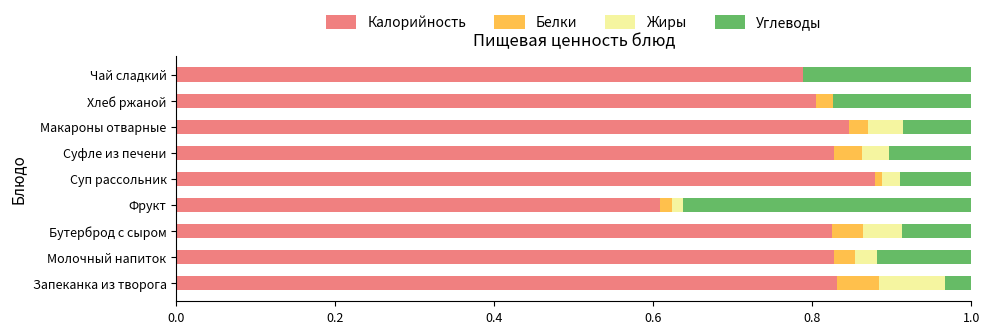

What is the sum of the Калорийность values at Чай сладкий and Макароны отварные?

1.6